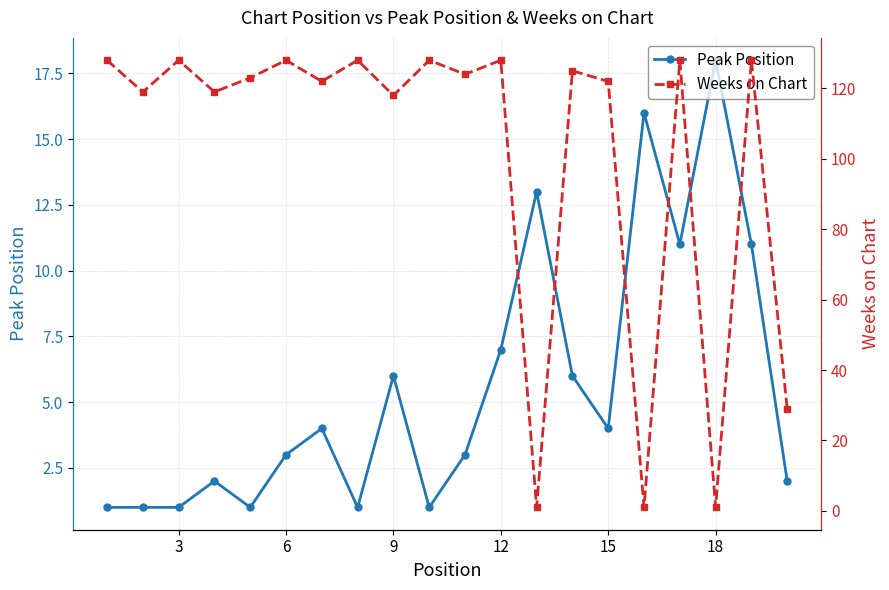

True or false: Peak Position has more than 2 interior local peaks.

True